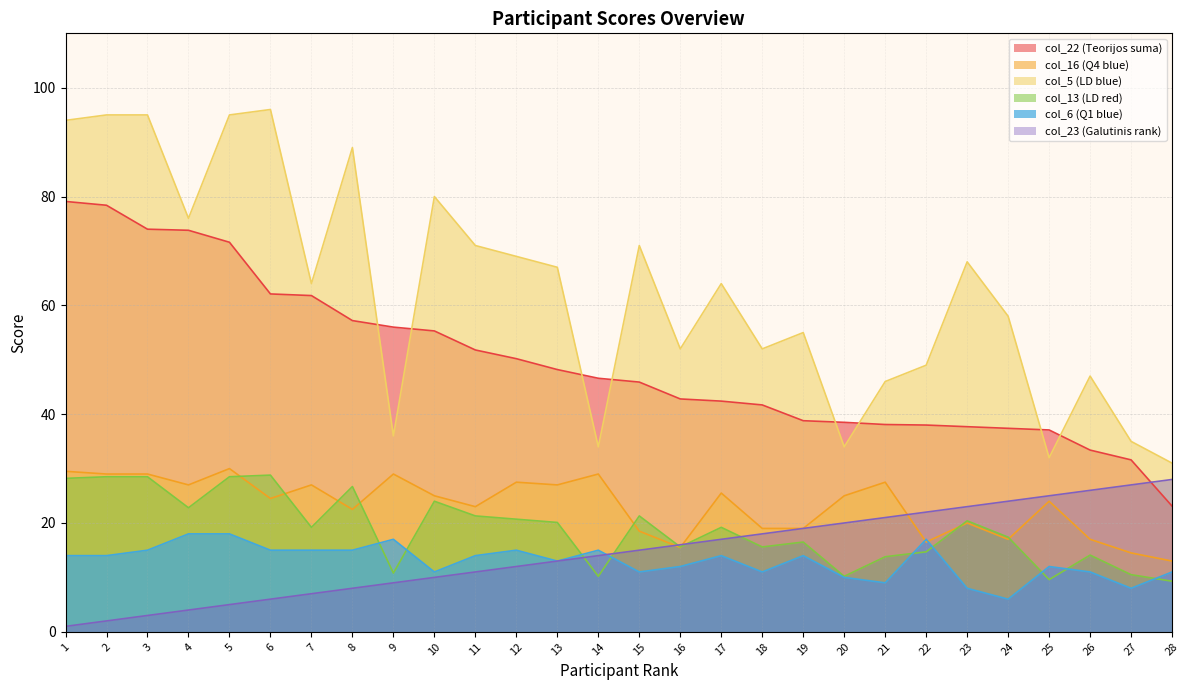

Does the chart have visible grid lines?

Yes